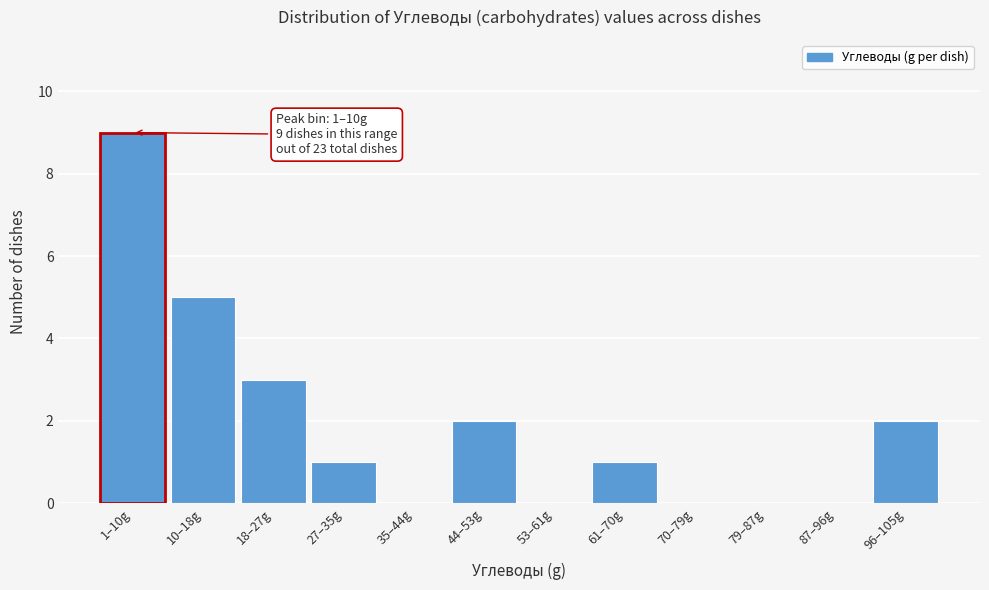

Reading right to left, list all the values displayed in this chart.

96–105g=2	87–96g=0	79–87g=0	70–79g=0	61–70g=1	53–61g=0	44–53g=2	35–44g=0	27–35g=1	18–27g=3	10–18g=5	1–10g=9